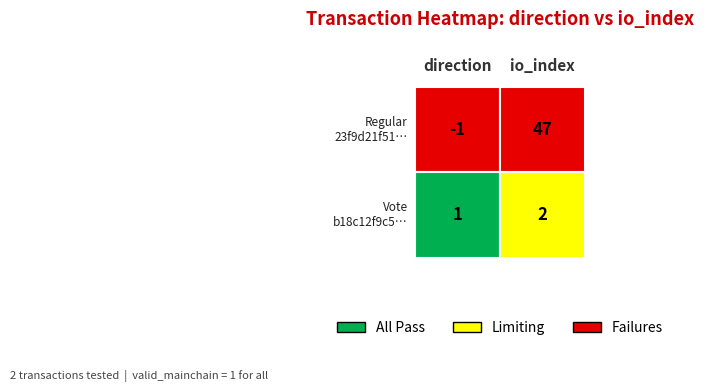

Is it true that 23f9d21f5172cbda4d3e3a807496f6afec0c474 equals 74 at 1?

False